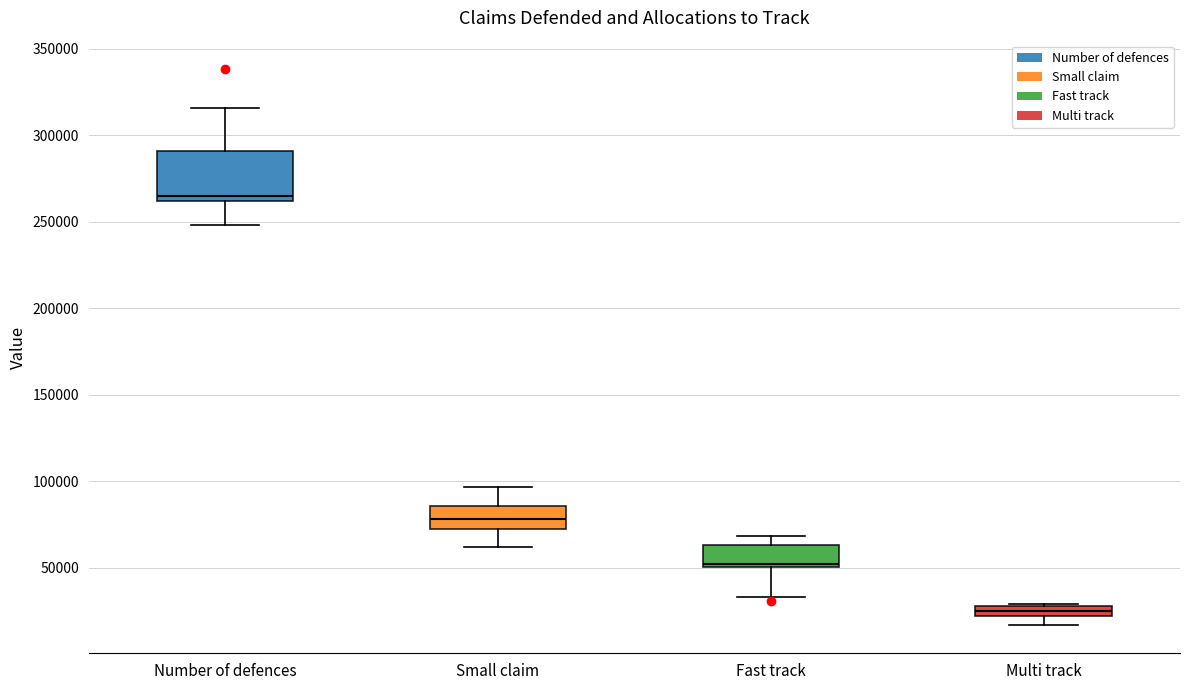

Where does the lower whisker of the box for Multi track end on the y-axis? The values are not printed on the chart, so give them approximately, as read against the axis.

15000